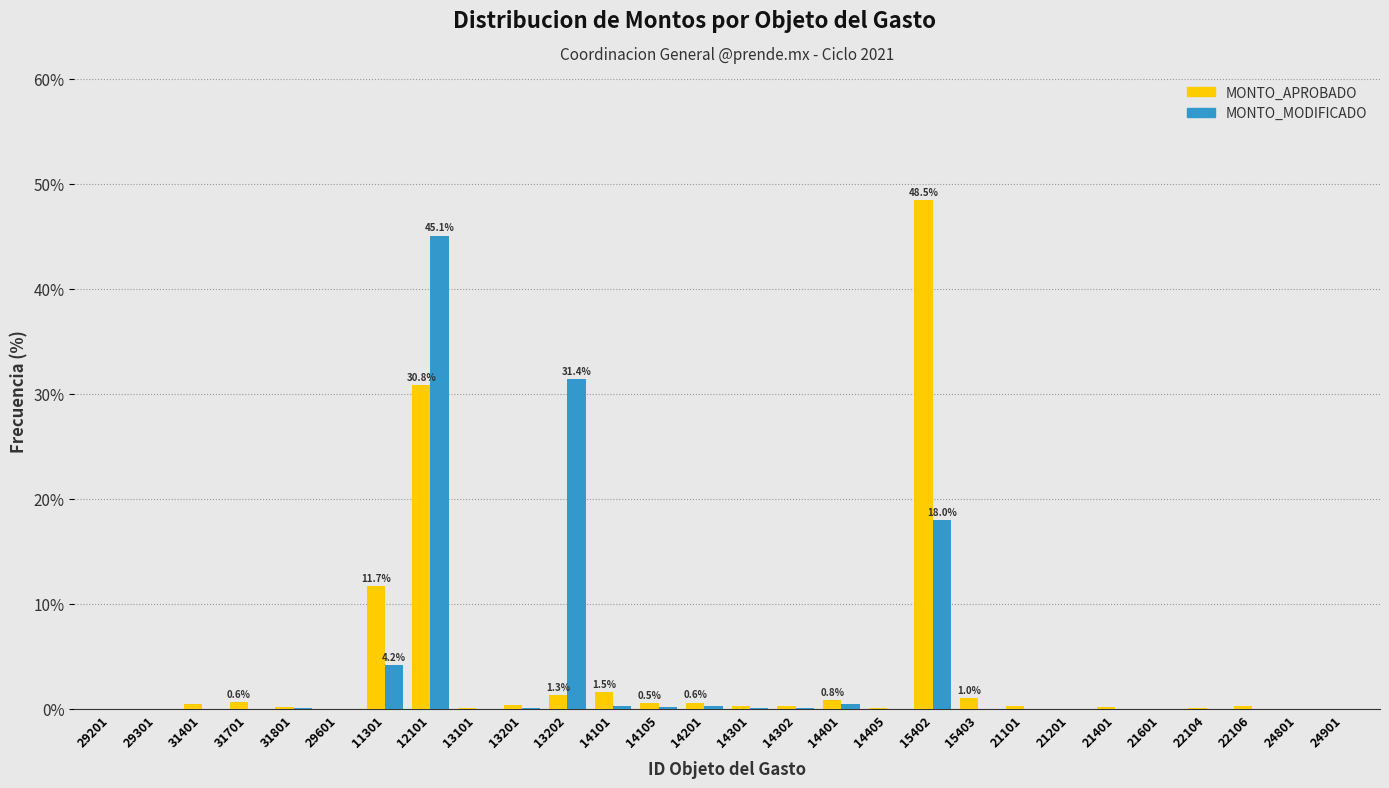

Where is MONTO_MODIFICADO nearest to the value 22?

15402